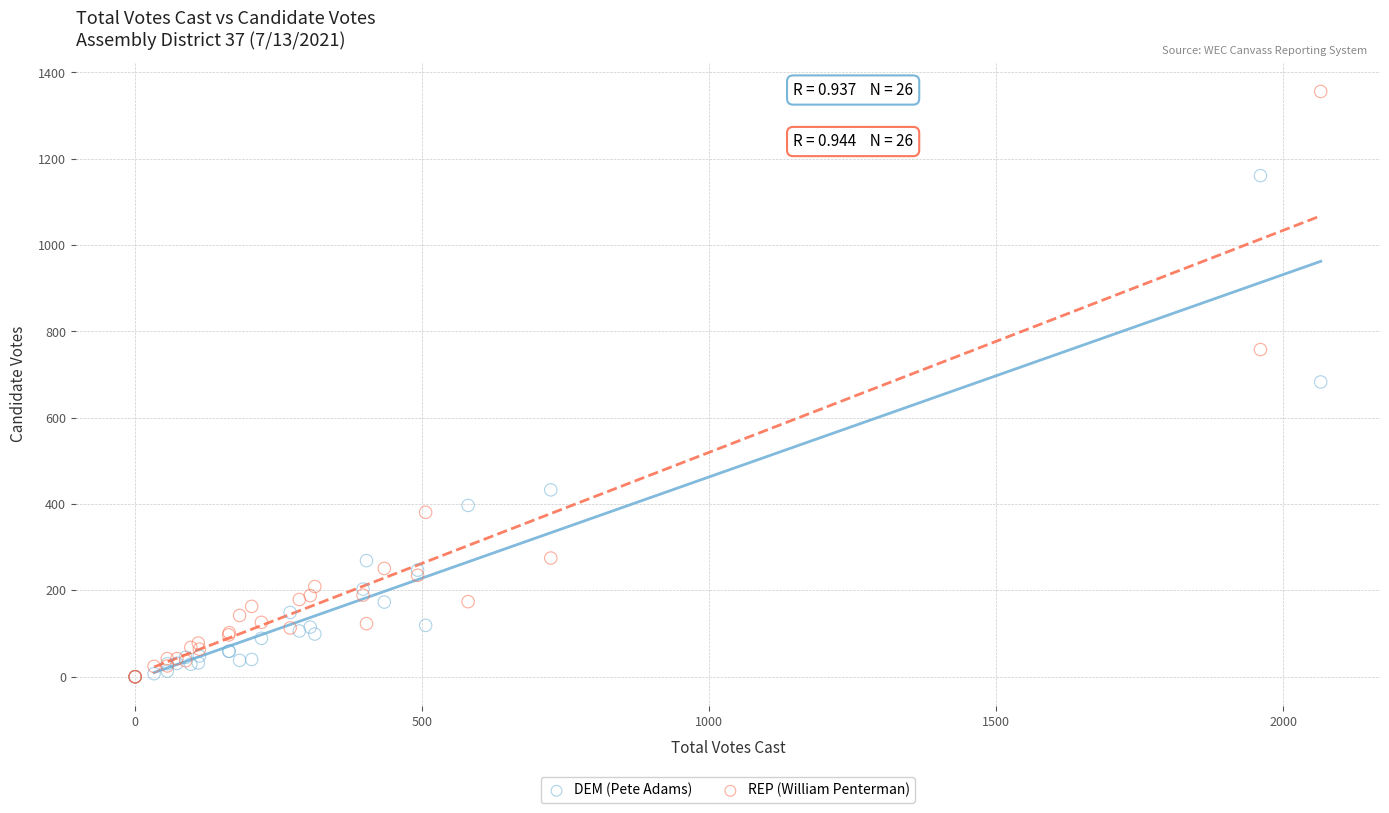

Which series contains the highest Y value?

REP (William Penterman)